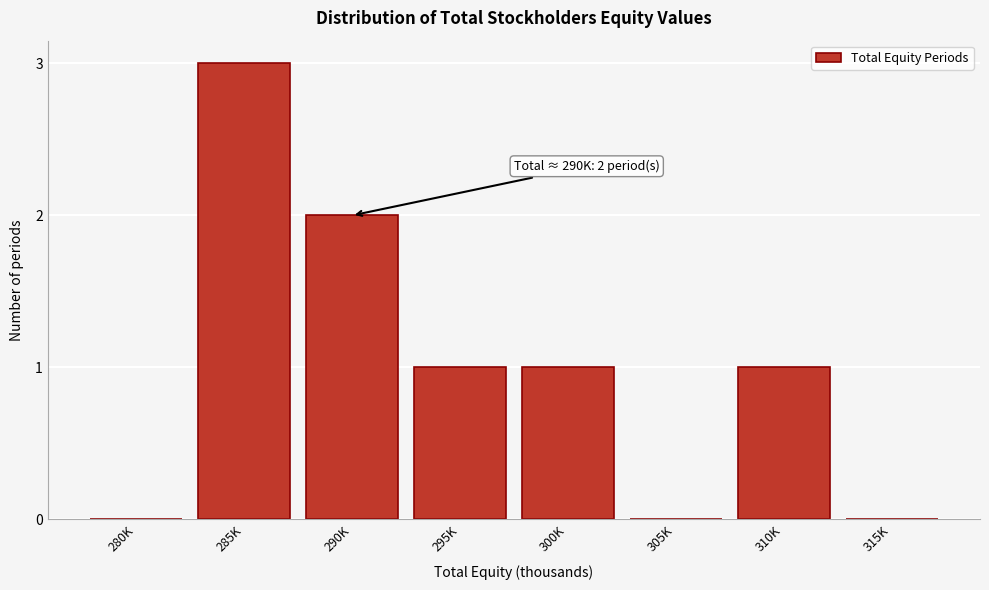

Reading right to left, extract all data points from this chart.

315K=0	310K=1	305K=0	300K=1	295K=1	290K=2	285K=3	280K=0